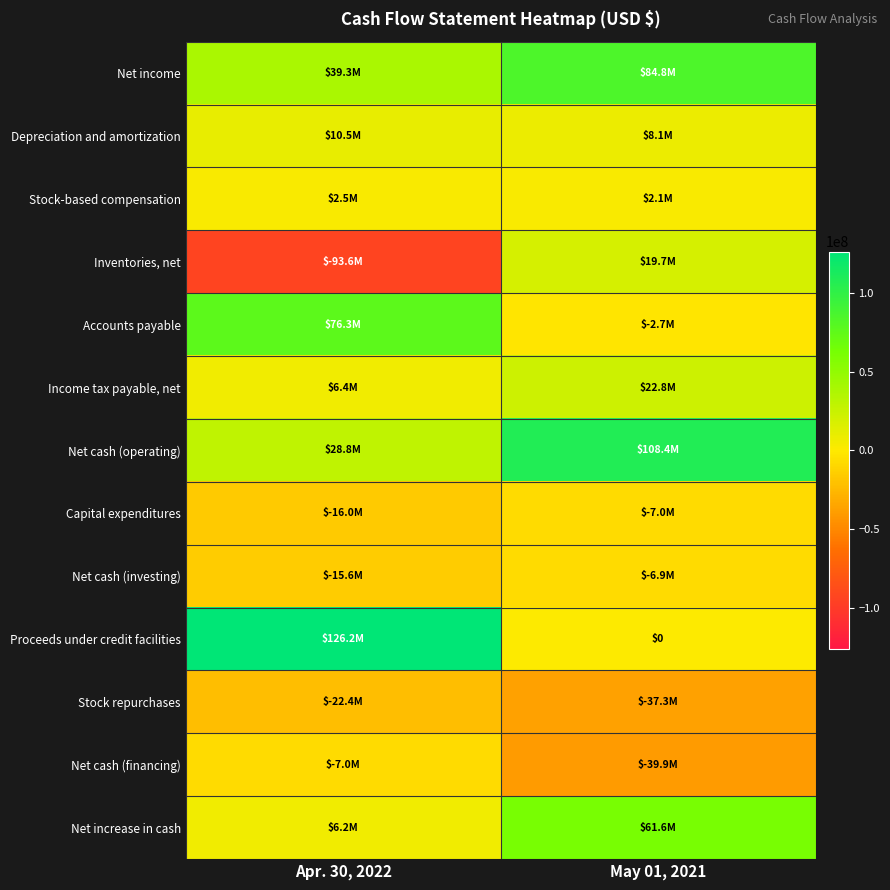

List the labels in order of Net increase in cash value, smallest first.

Apr. 30, 2022, May 01, 2021